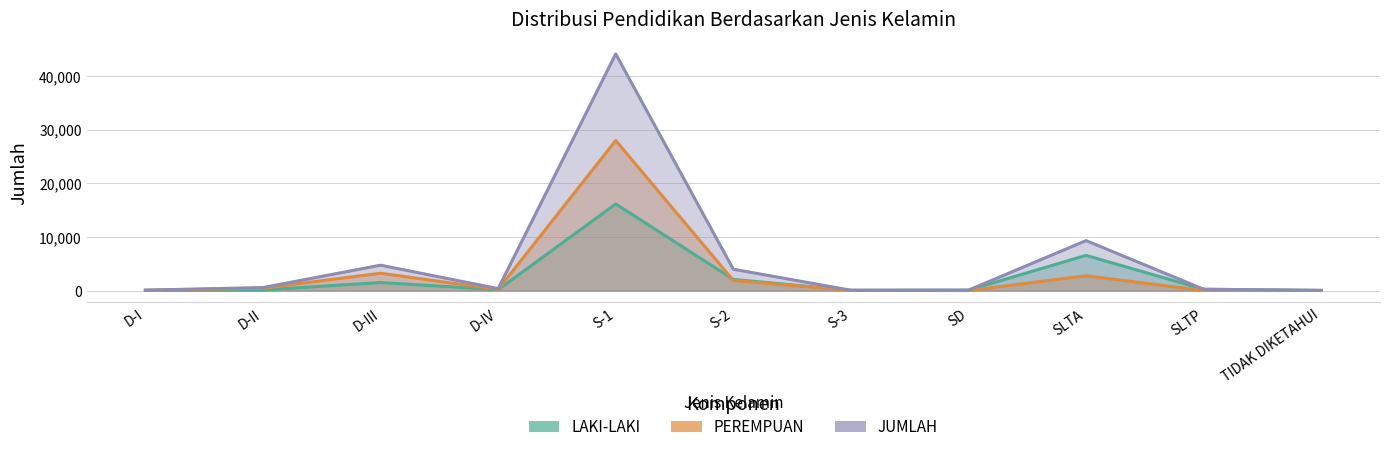

Is it true that JUMLAH equals 216 at D-II?

False